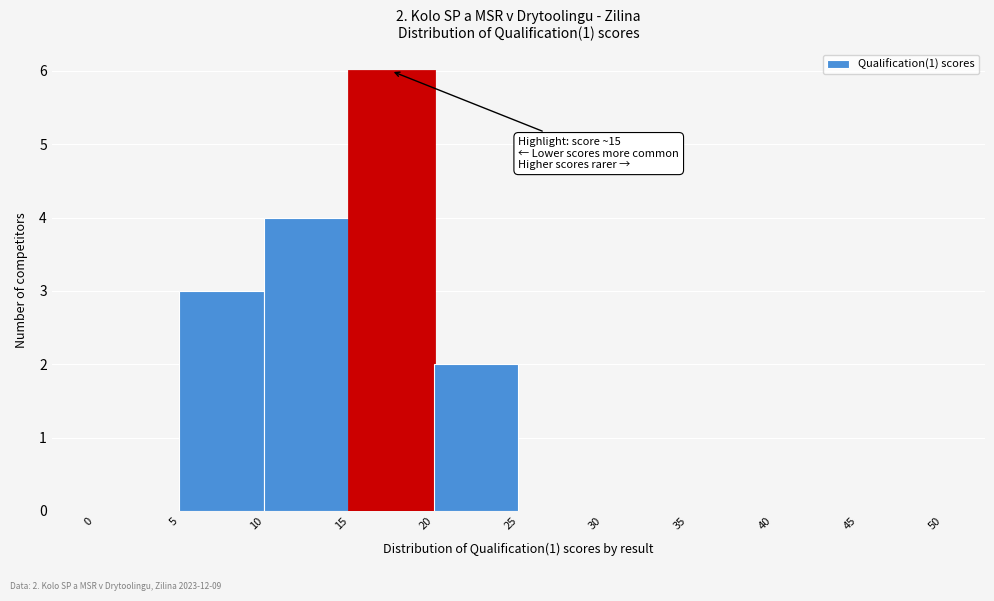

Which range on the x-axis has the tallest bar?

15 to 20